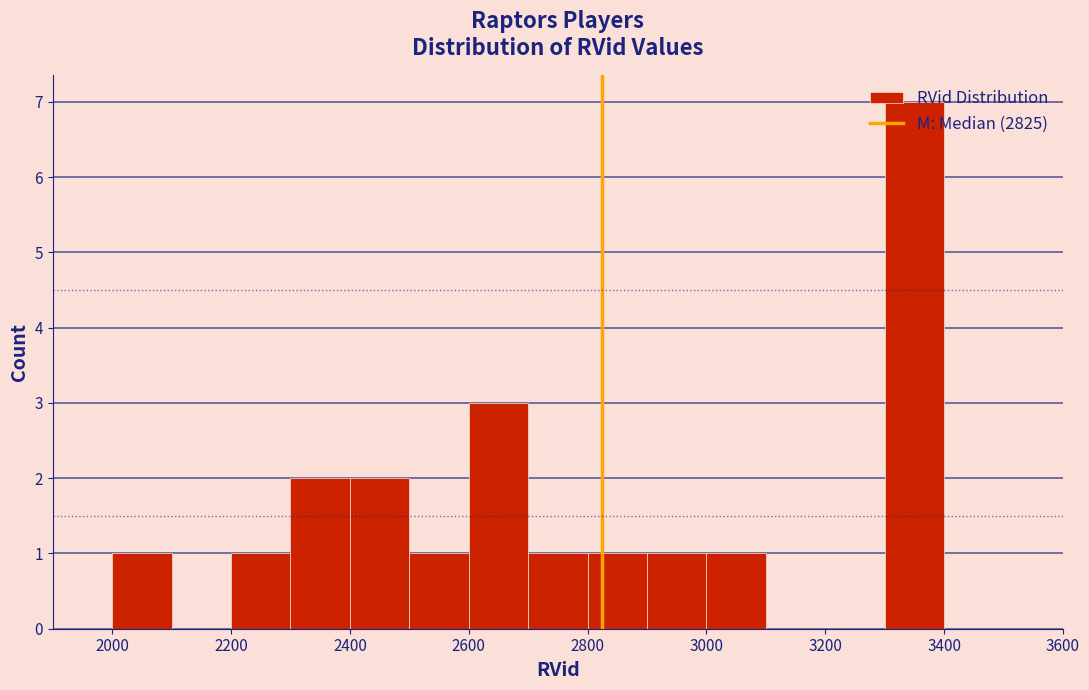

Over which range of the x-axis is the bar tallest?

3300 to 3400